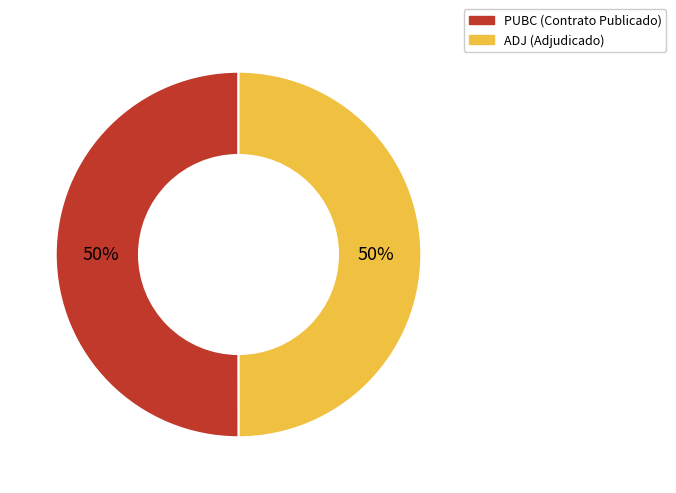

How many slices are in this pie chart?

2